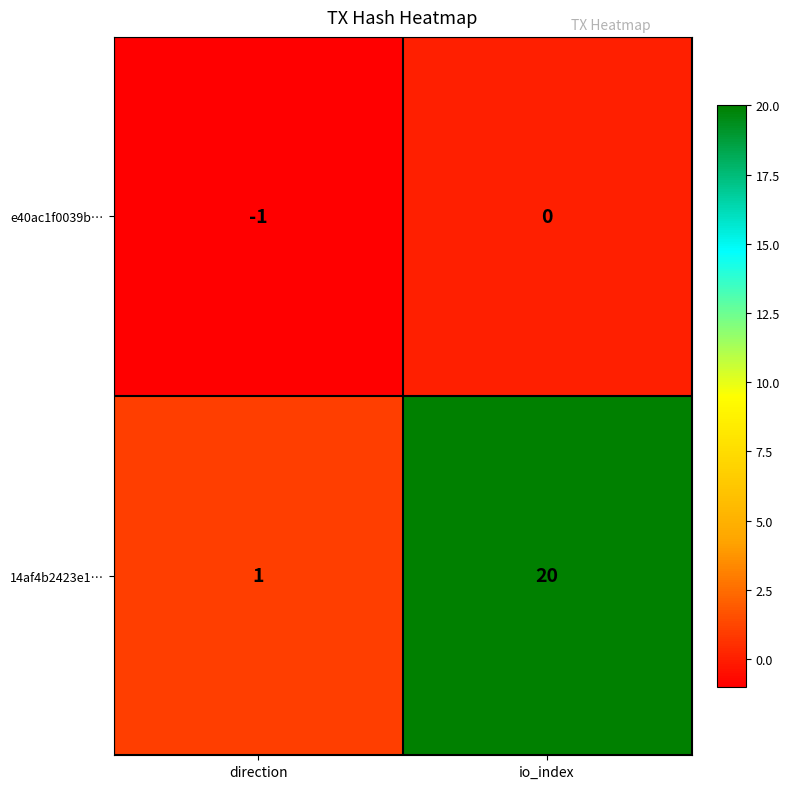

Which category has the highest value in the e40ac1f0039b… series?

io_index